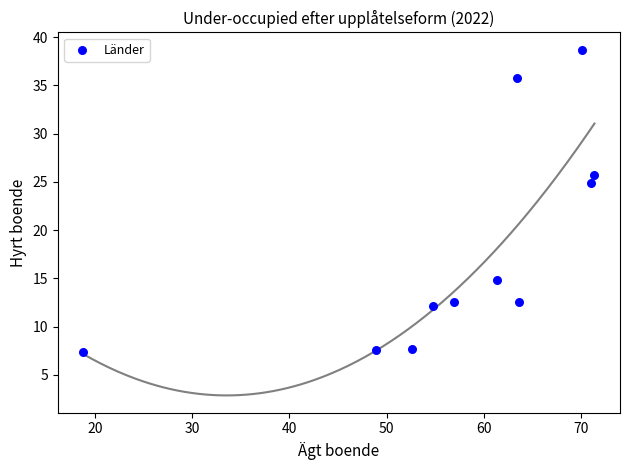

What Y value in the scatter plot is closest to 23?

24.9